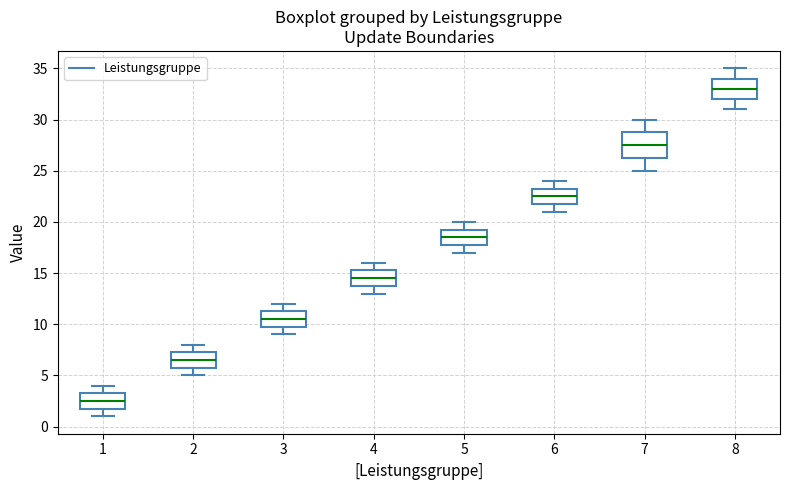

Where does the lower whisker of the box at x = 5 end on the y-axis? The values are not printed on the chart, so give them approximately, as read against the axis.

17.0